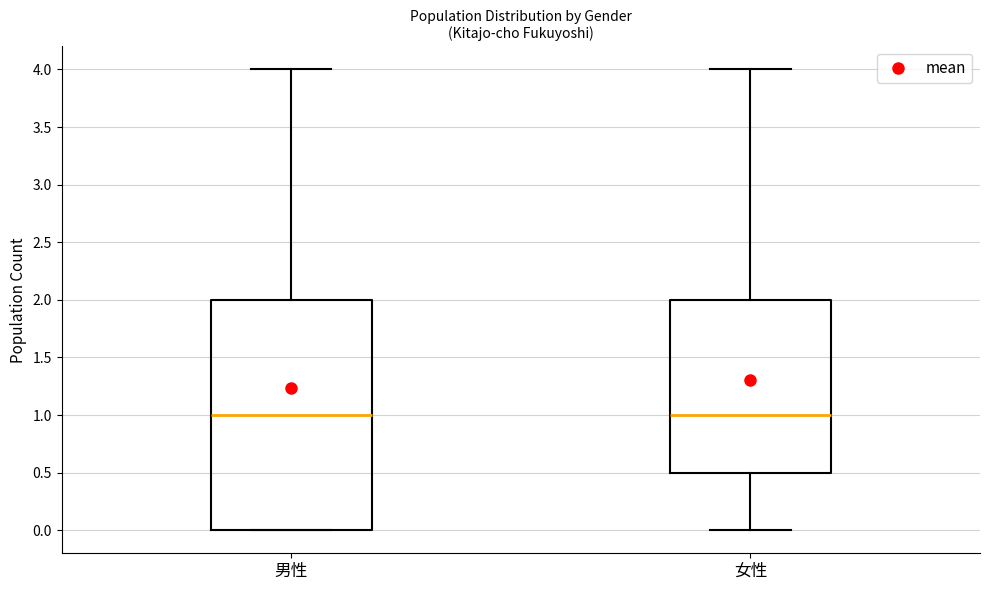

Comparing the boxes themselves (not the whiskers), which one is the tallest?

男性